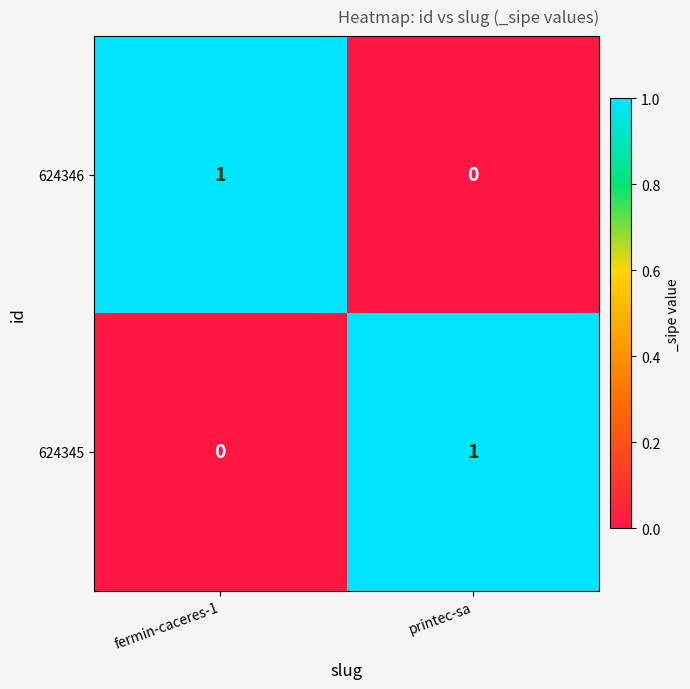

Reading right to left, what are all the values shown in this chart?

624346: 0	1
624345: 1	0